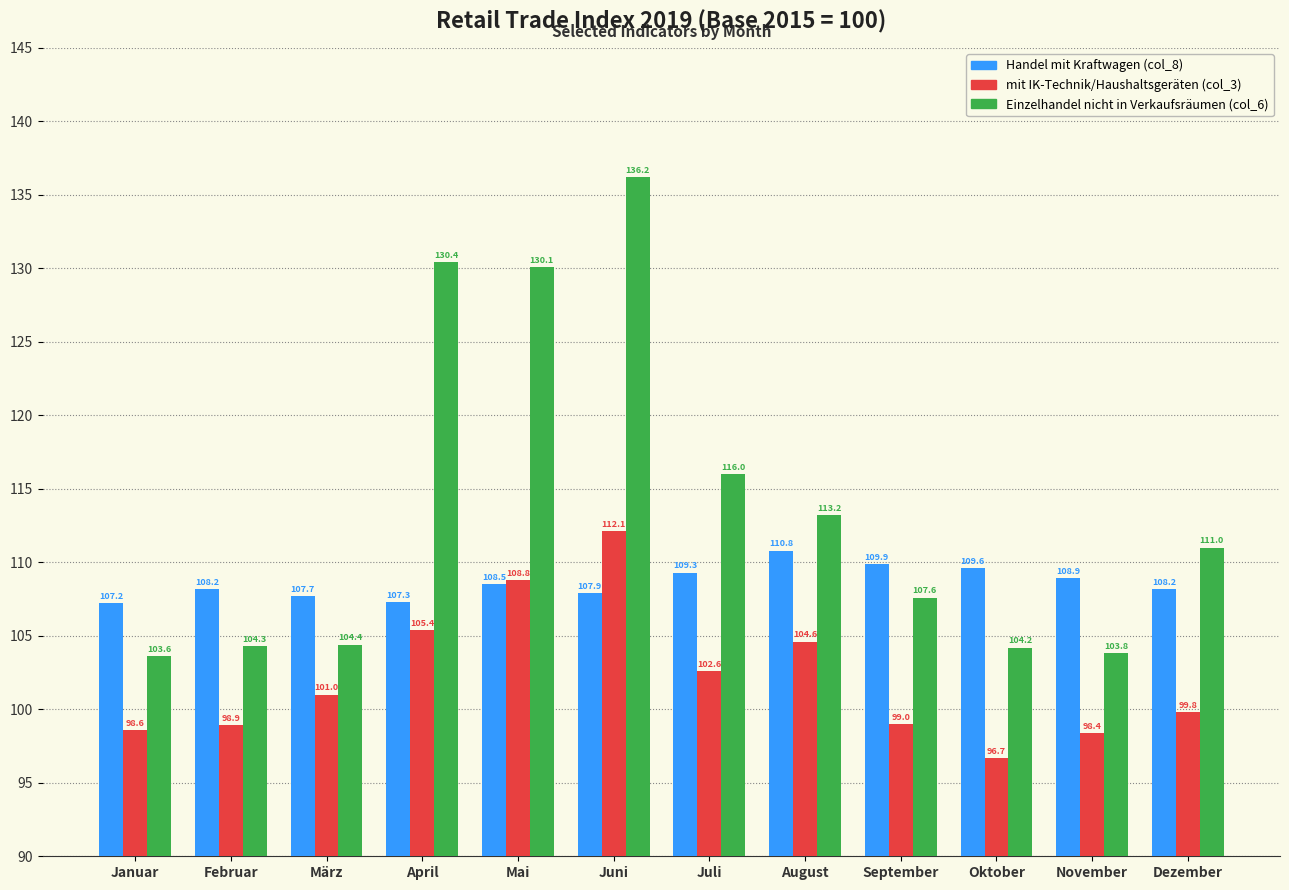

Which series has the largest total across all categories?

Einzelhandel nicht in Verkaufsräumen (col_6)